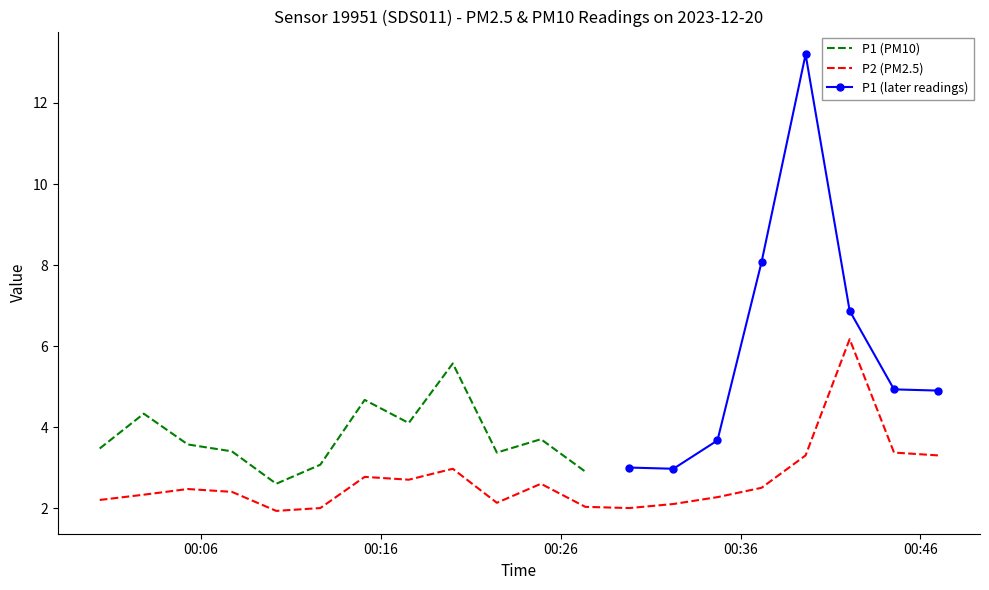

How many values are below 2?

1